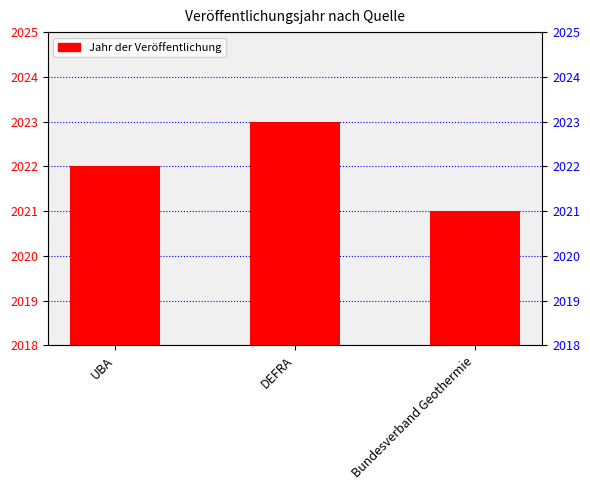

Which label corresponds to the smallest value in the chart?

Bundesverband Geothermie